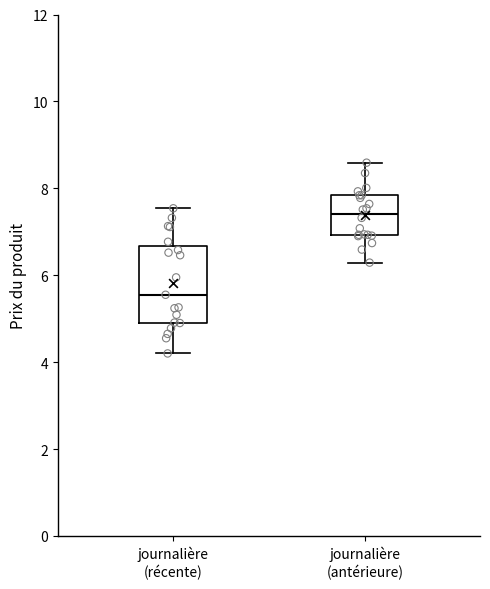

Reading left to right, read every box against the y-axis: the position of its median line, the range the box covers, and the ends of its whiskers. The values are not printed on the chart, so give them approximately, as read against the axis.

journalière (récente): median 5.6, box 5.0 to 6.6, whiskers 4.2 to 7.6
journalière (antérieure): median 7.4, box 7.0 to 7.8, whiskers 6.2 to 8.6